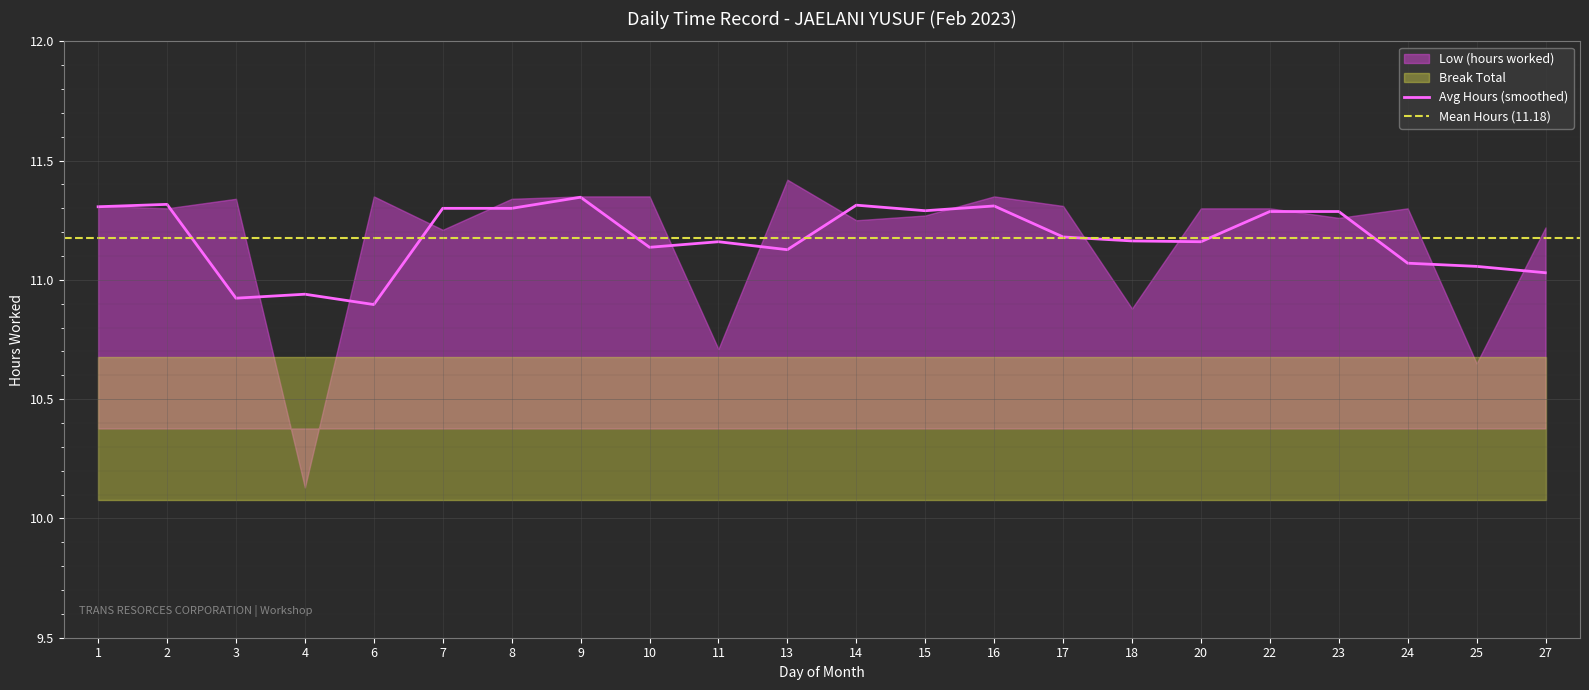

The Avg Hours (smoothed) series shows 10.9 at 3. True or false?

True